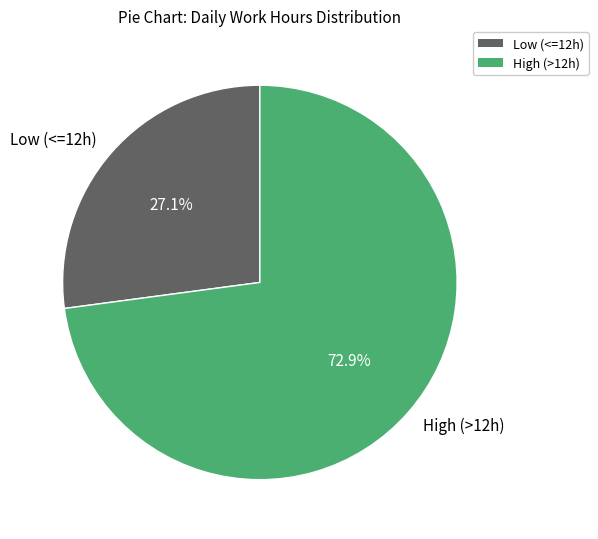

What is the total percentage of High (>12h) and Low (<=12h)?

100.0%